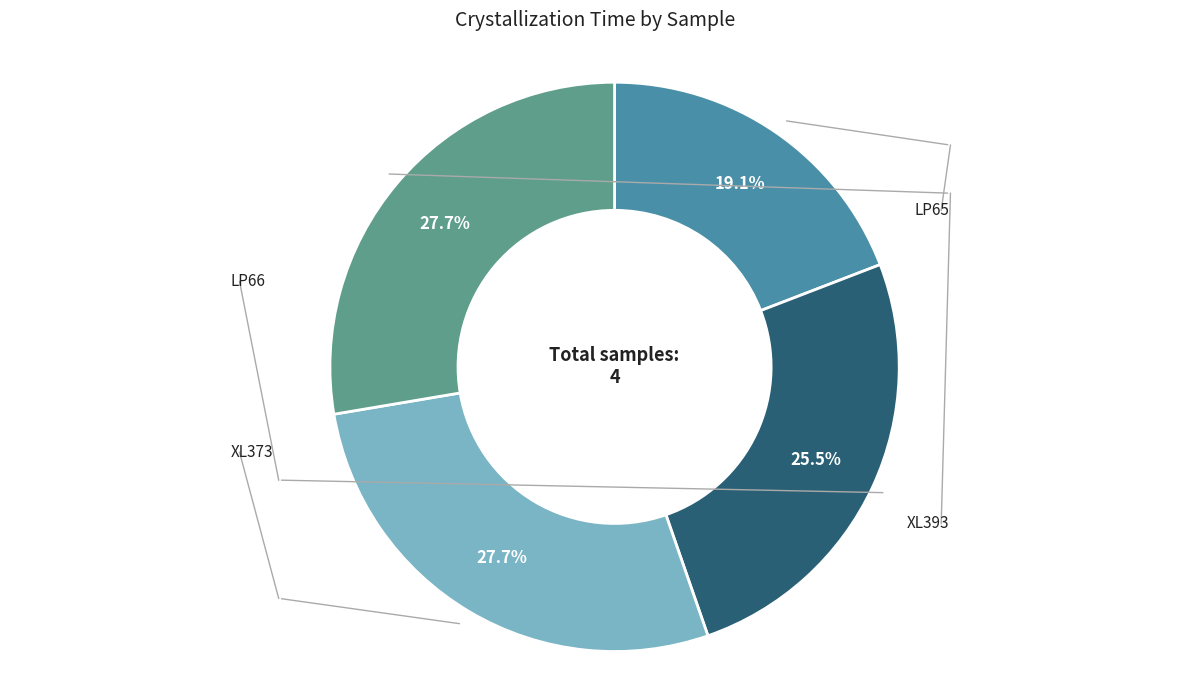

Count the number of slices in the pie.

4